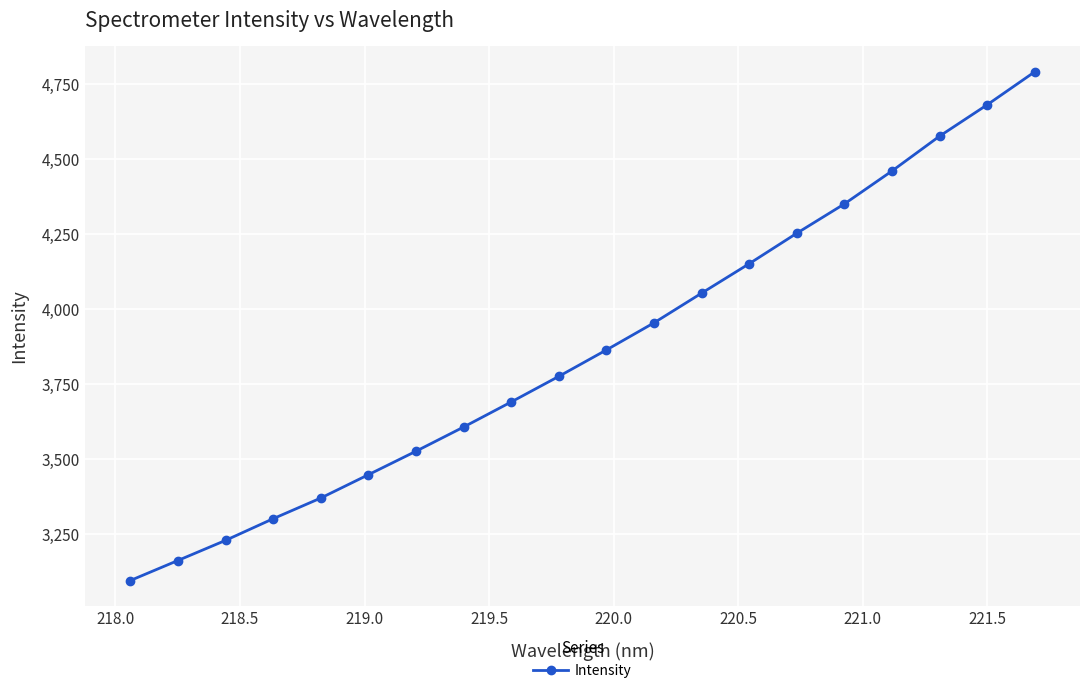

What is the minimum value shown in the chart?

3095.1